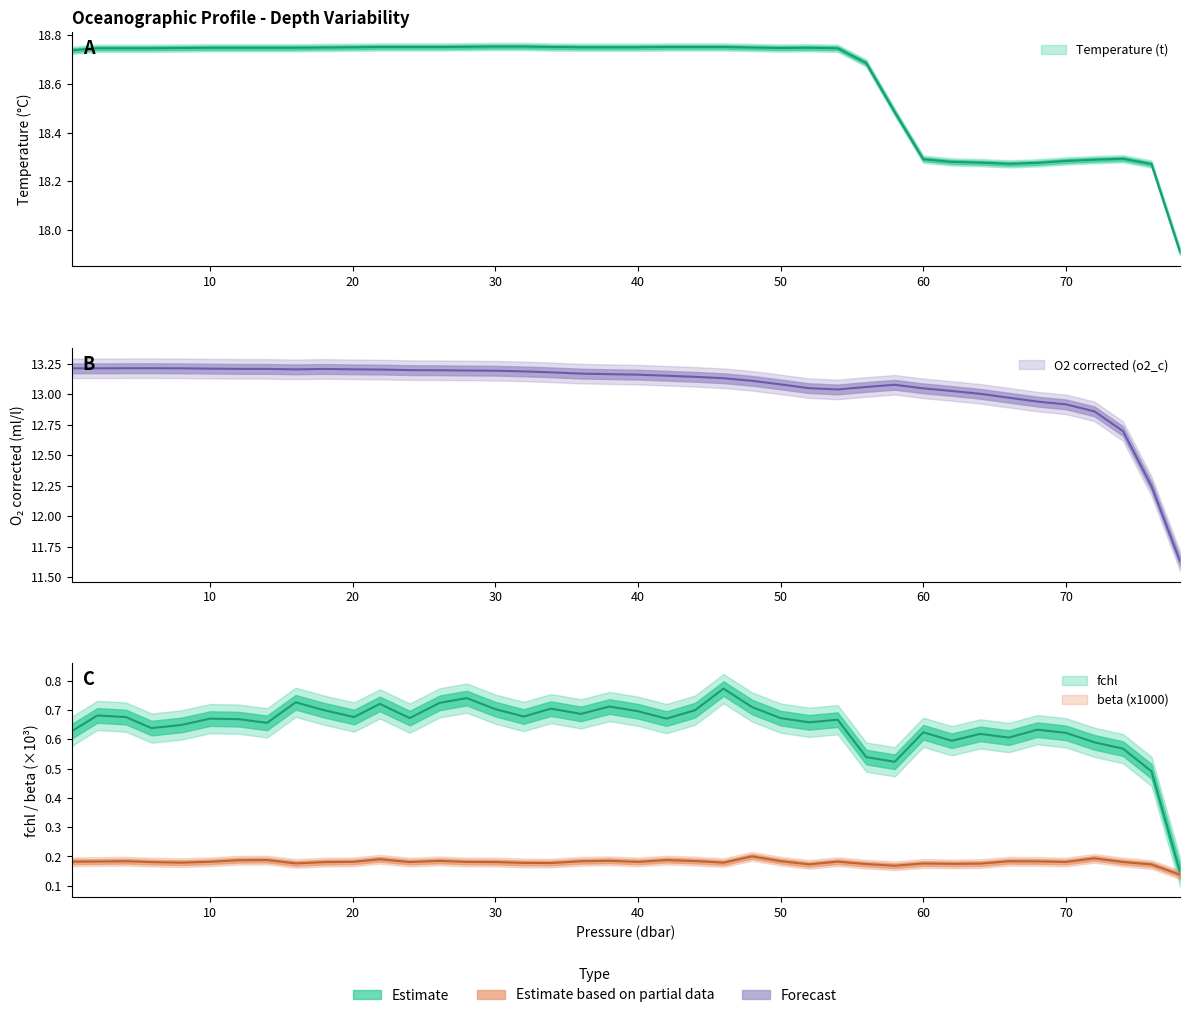

Between 4.1 and 18.0, which series saw the biggest shift?

fchl